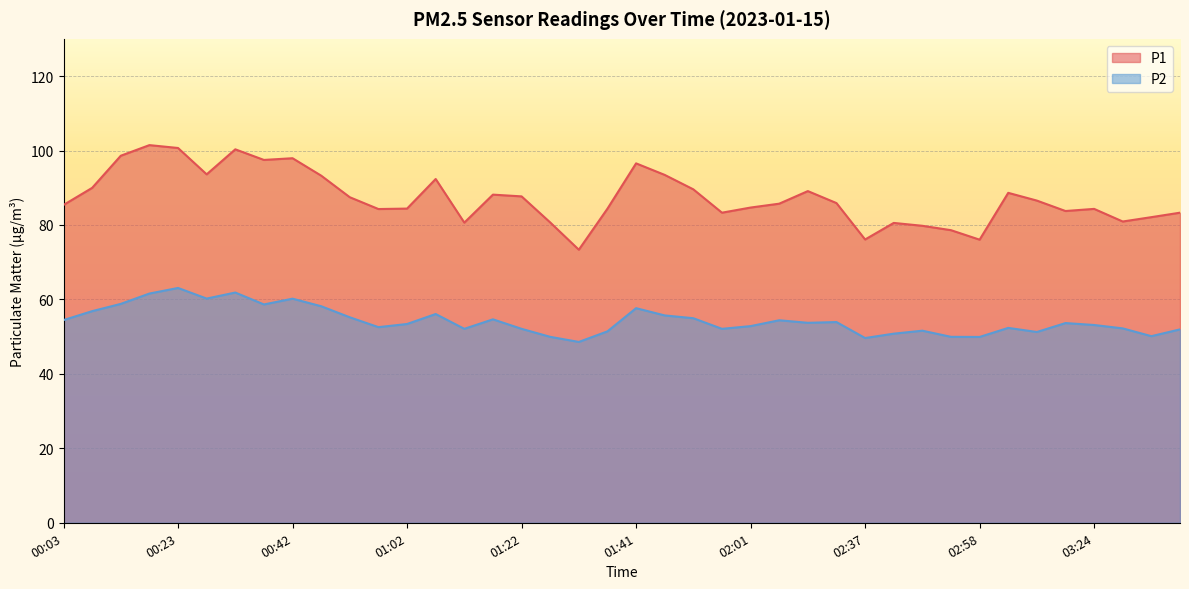

How many data points in P1 are less than 85?

18